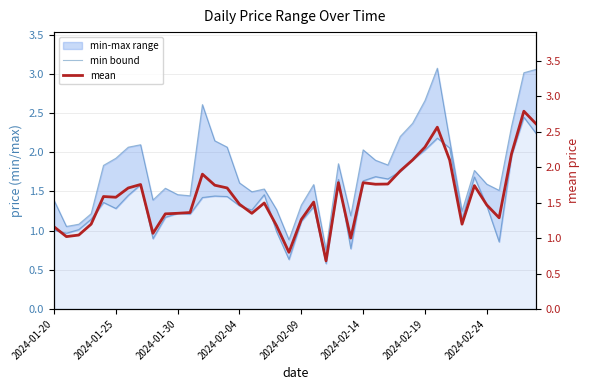

True or false: maximum and mean cross at least once.

False